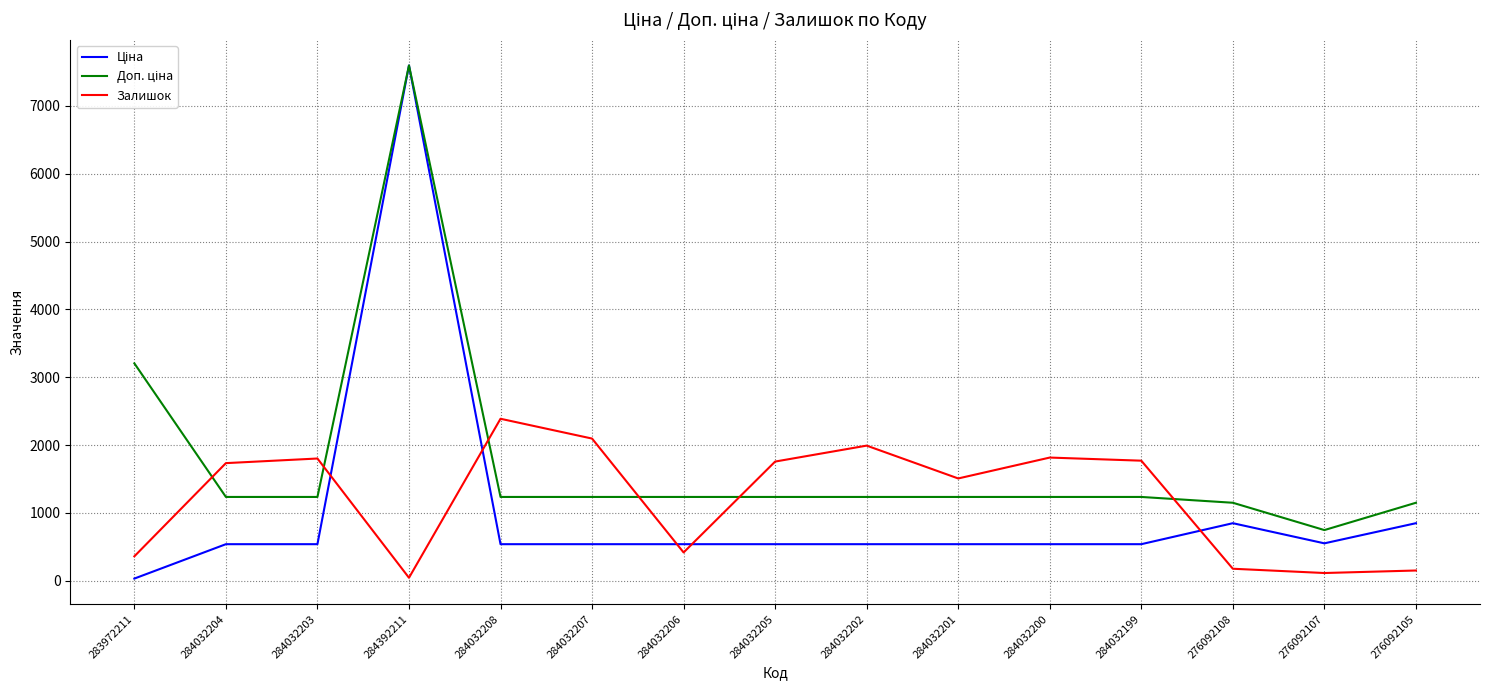

Is it true that Залишок equals 114.0 at 276092107?

True